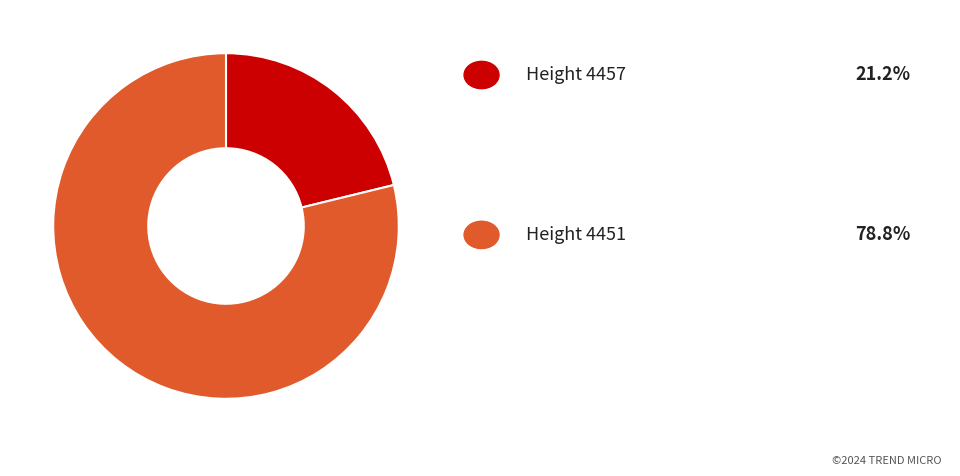

Does any single category account for the majority?

Yes